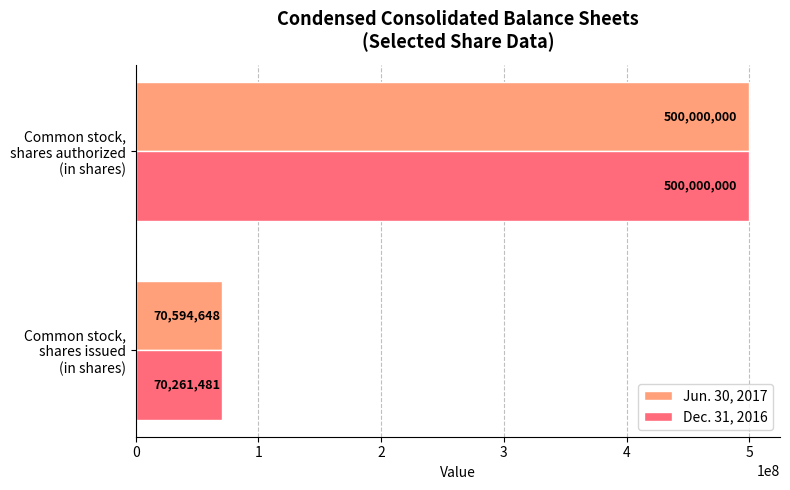

At which category is the sum across all series the highest?

Common stock,
shares authorized
(in shares)